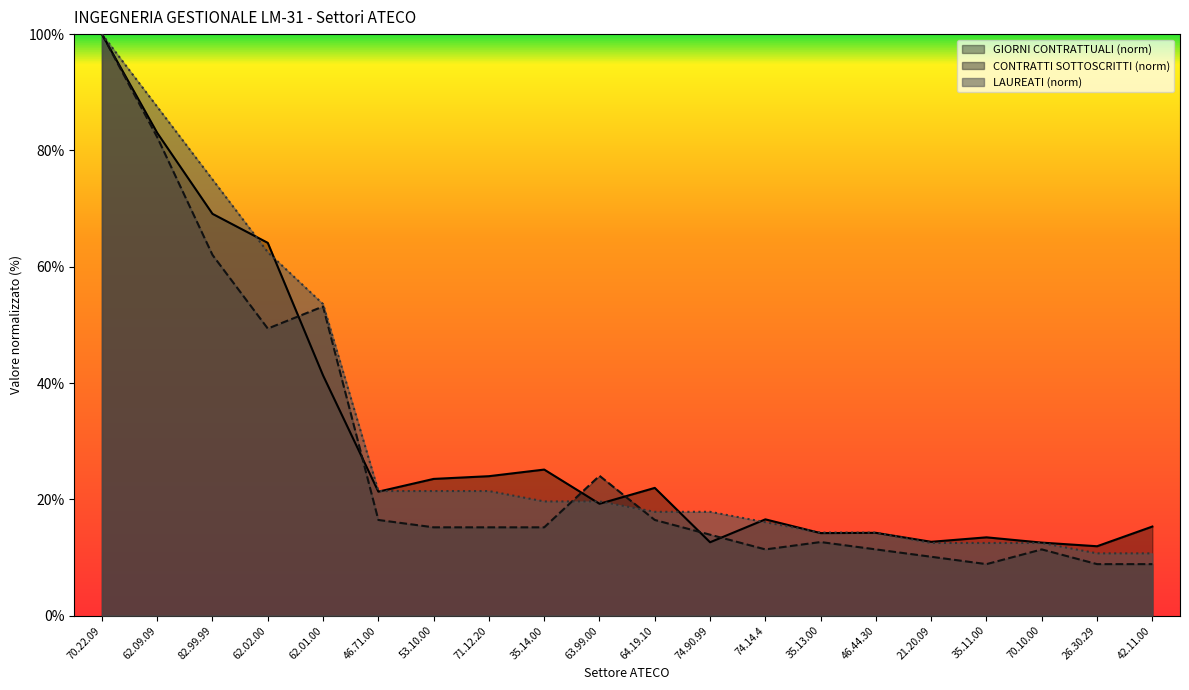

What position from the right is 26.30.29?

2